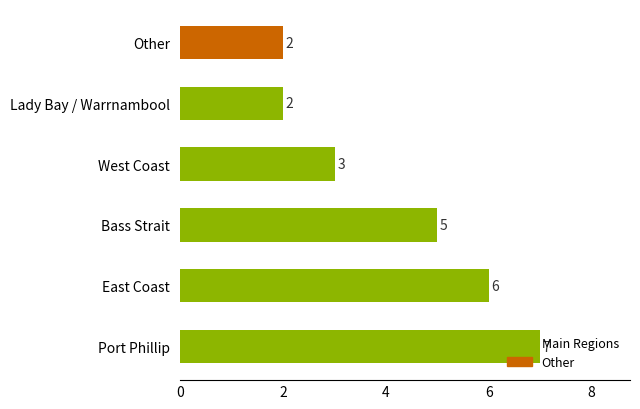

Approximately how many times larger is the value at Bass Strait compared to Lady Bay / Warrnambool?

2.5